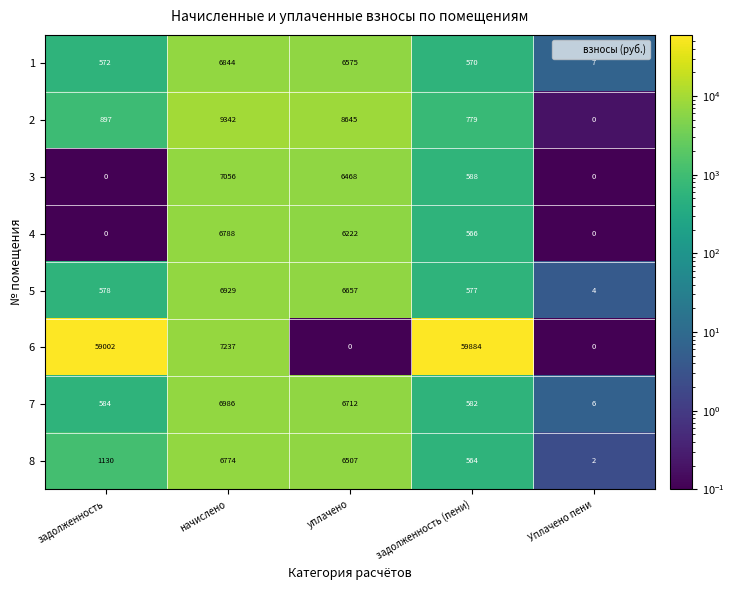

What is the approximate value of 7 at уплачено?

6712